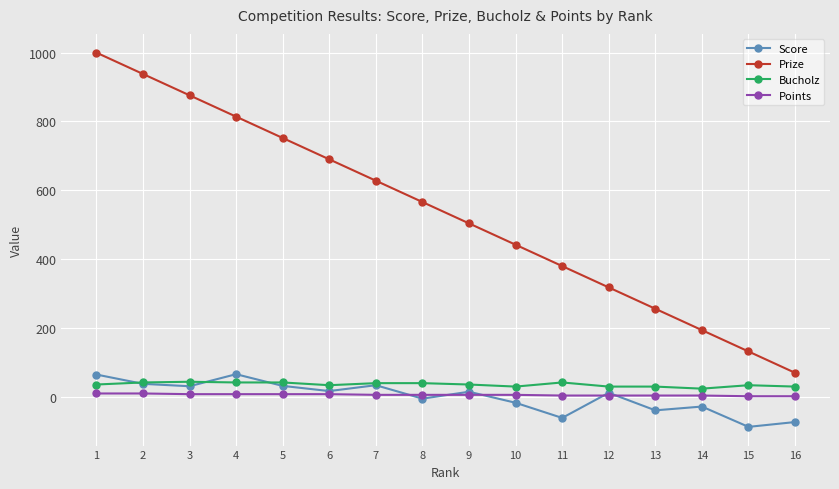

The value of Score at 15 is -87. True or false?

True